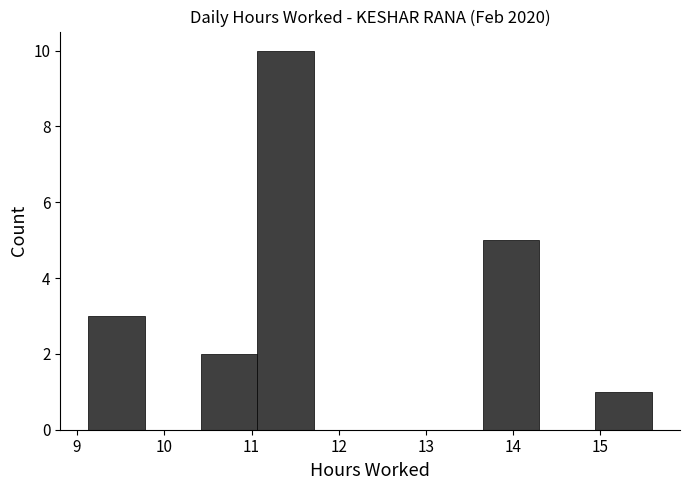

Which range on the x-axis has the tallest bar?

11.1 to 11.7